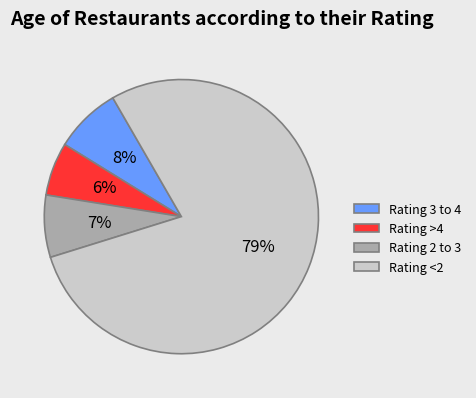

How many slices are in this pie chart?

4